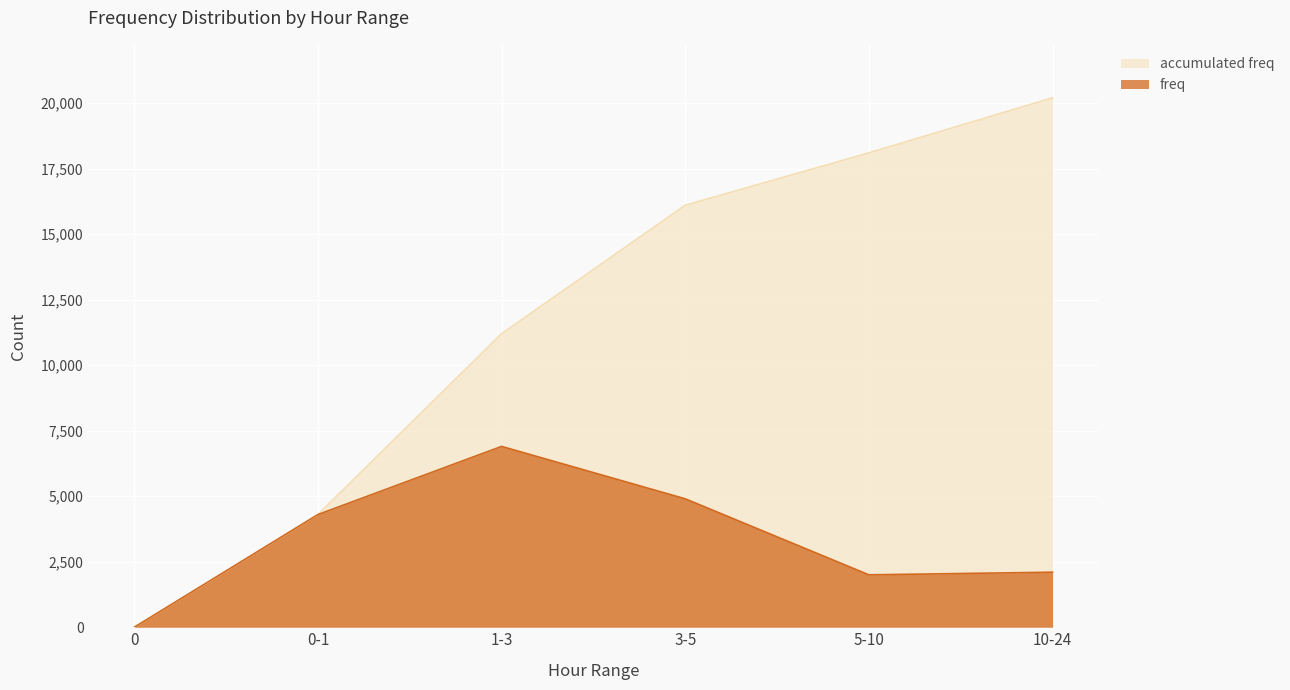

What are all the series names shown in the legend?

accumulated freq, freq